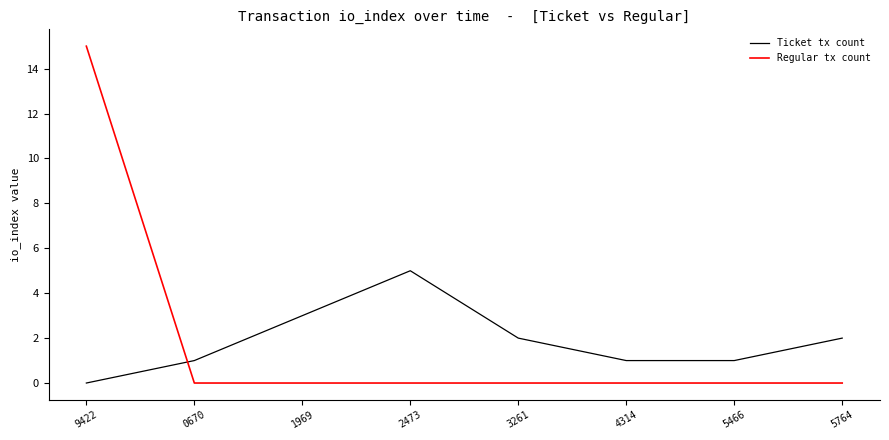

At which category is the sum across all series the highest?

9422